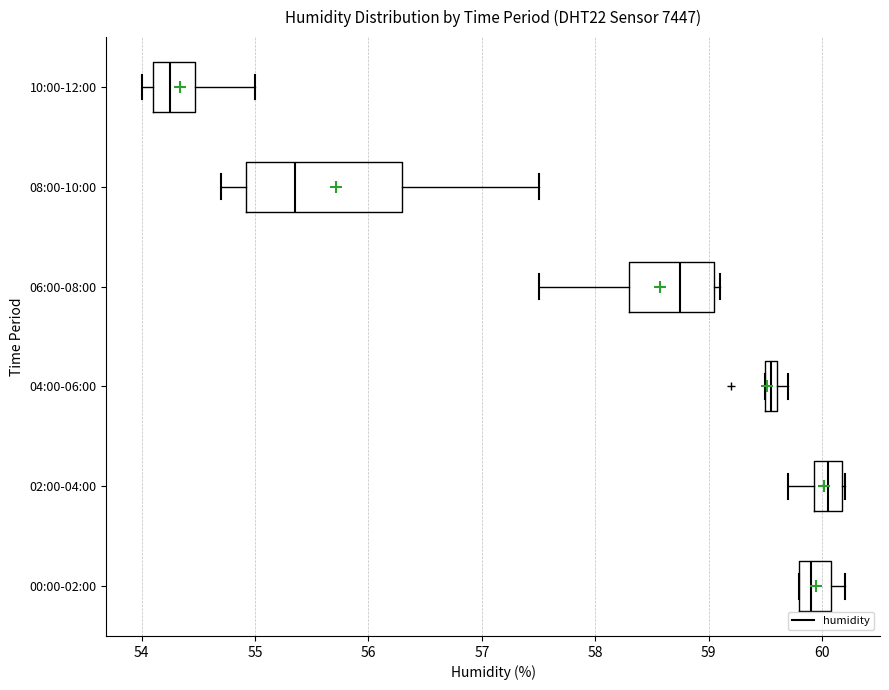

Comparing the boxes themselves (not the whiskers), which one is the widest?

08:00-10:00